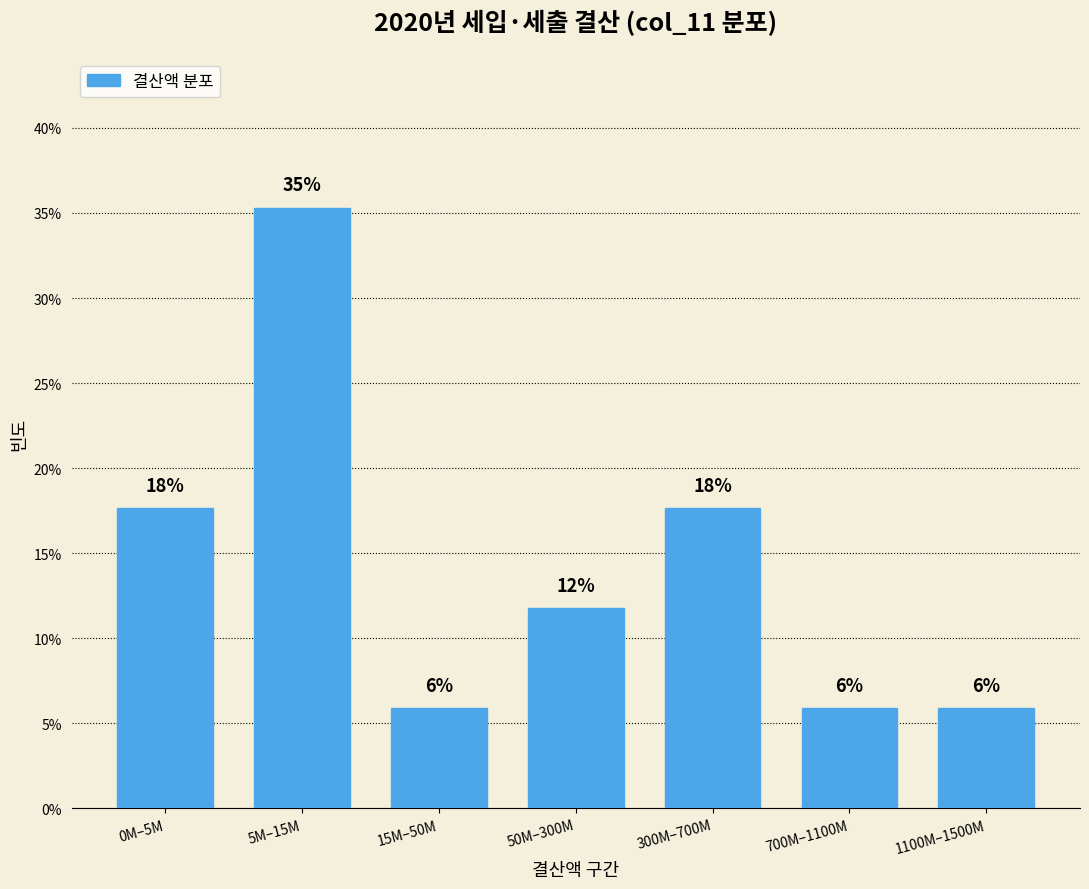

How many bars are there in total?

7